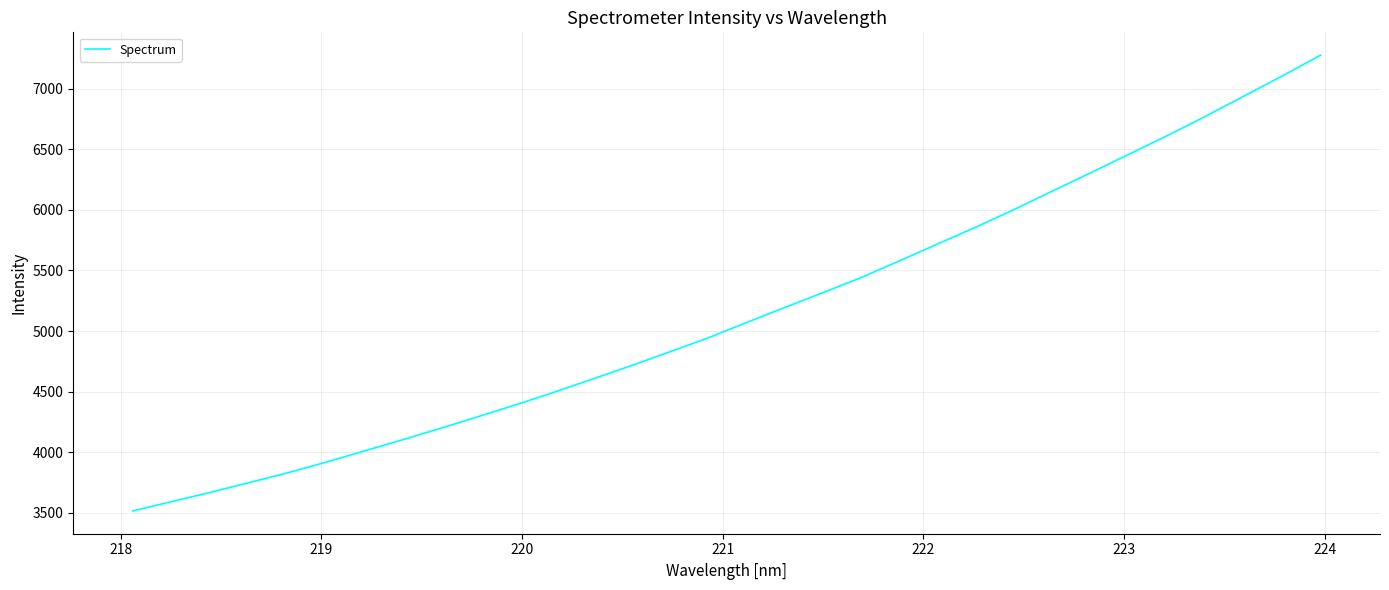

True or false: there are more than 2 points higher than both neighbors.

False